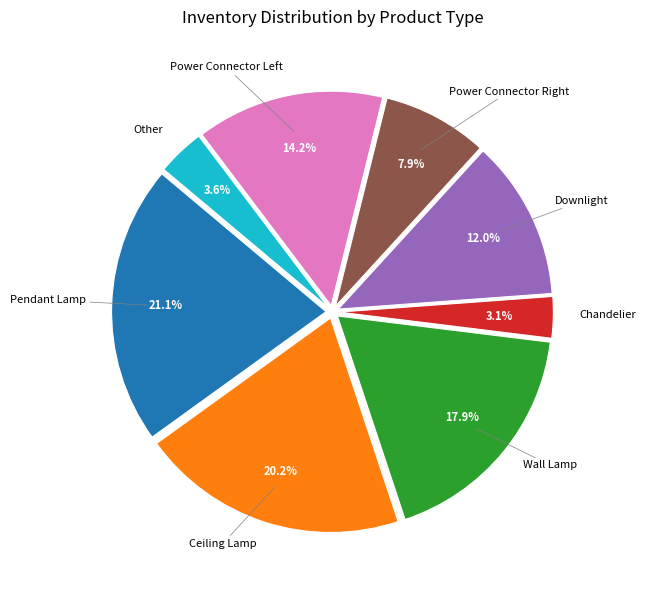

Is there a majority slice in this chart?

No